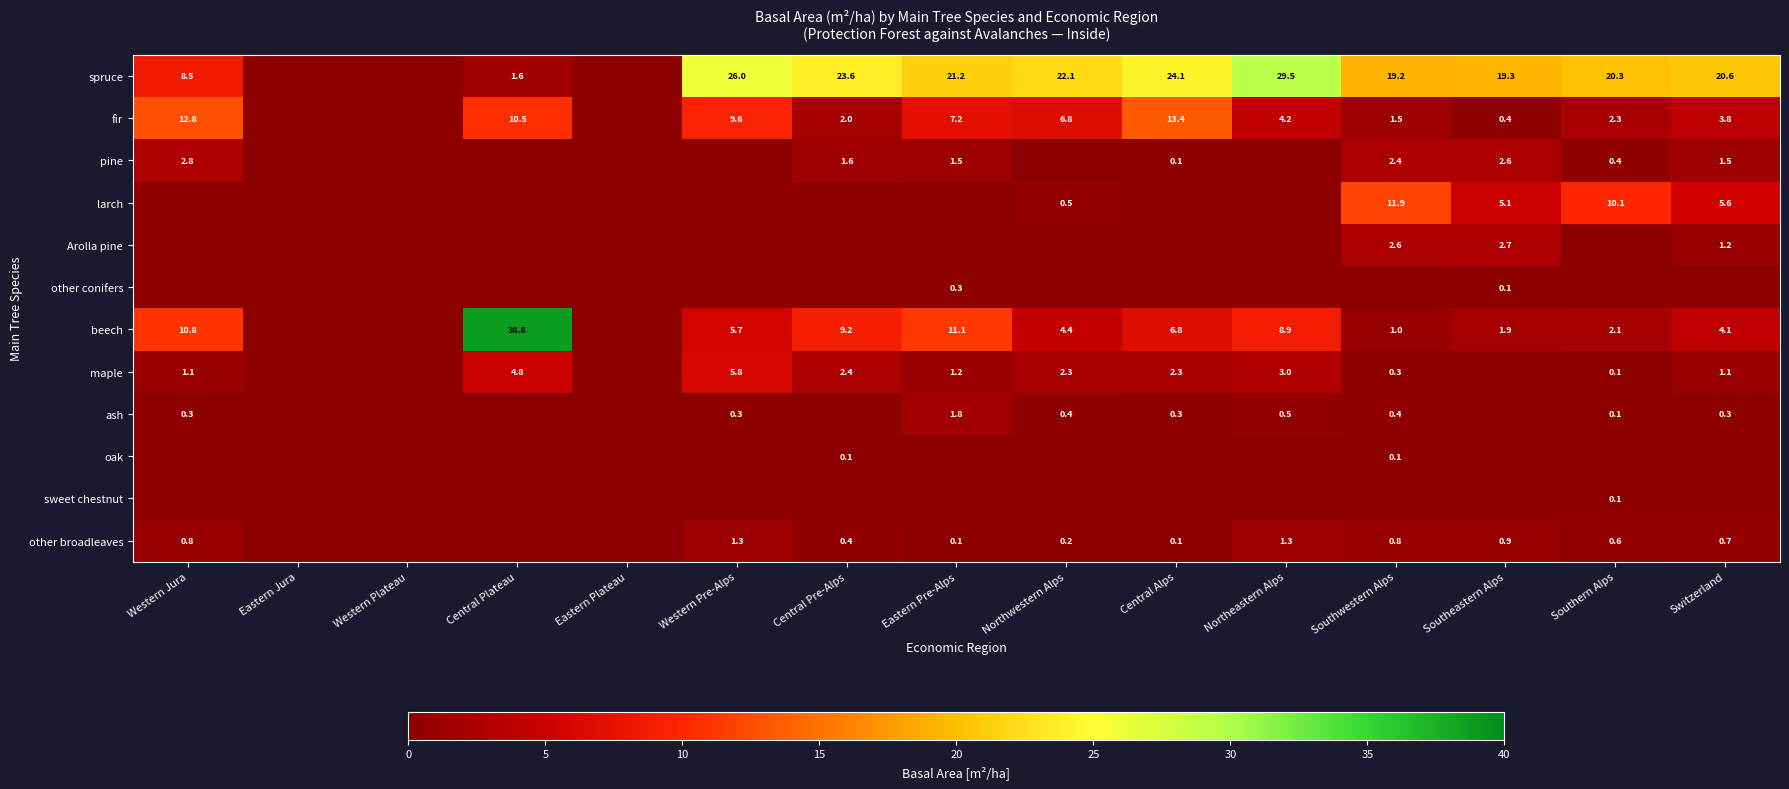

At which category does the chart reach its minimum across all series?

Eastern Jura